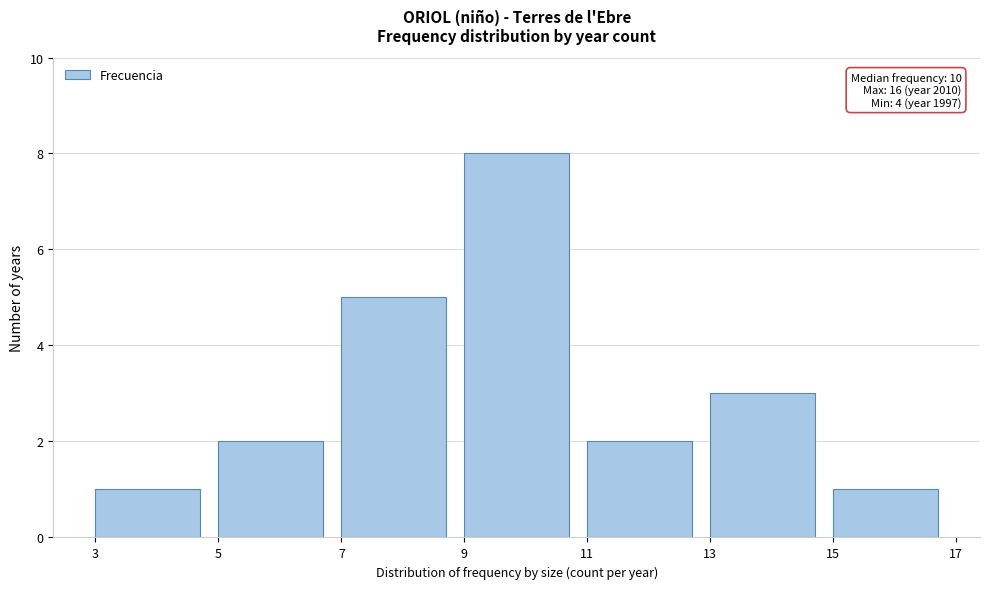

Over which range of the x-axis is the bar tallest?

9 to 11